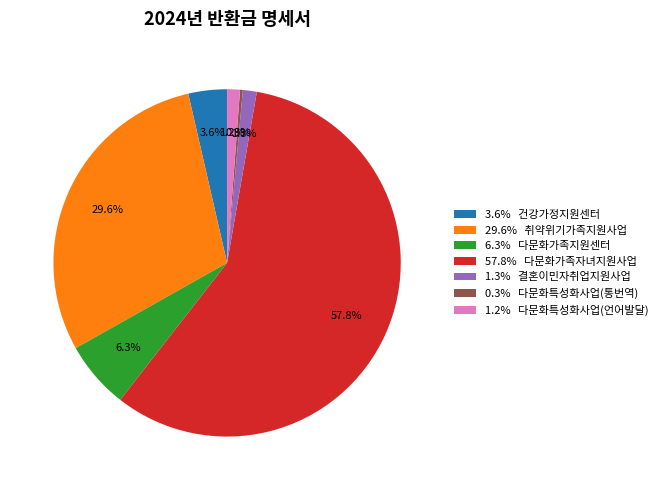

Between 6.3% 다문화가족지원센터 and 29.6% 취약위기가족지원사업, which is larger?

29.6% 취약위기가족지원사업